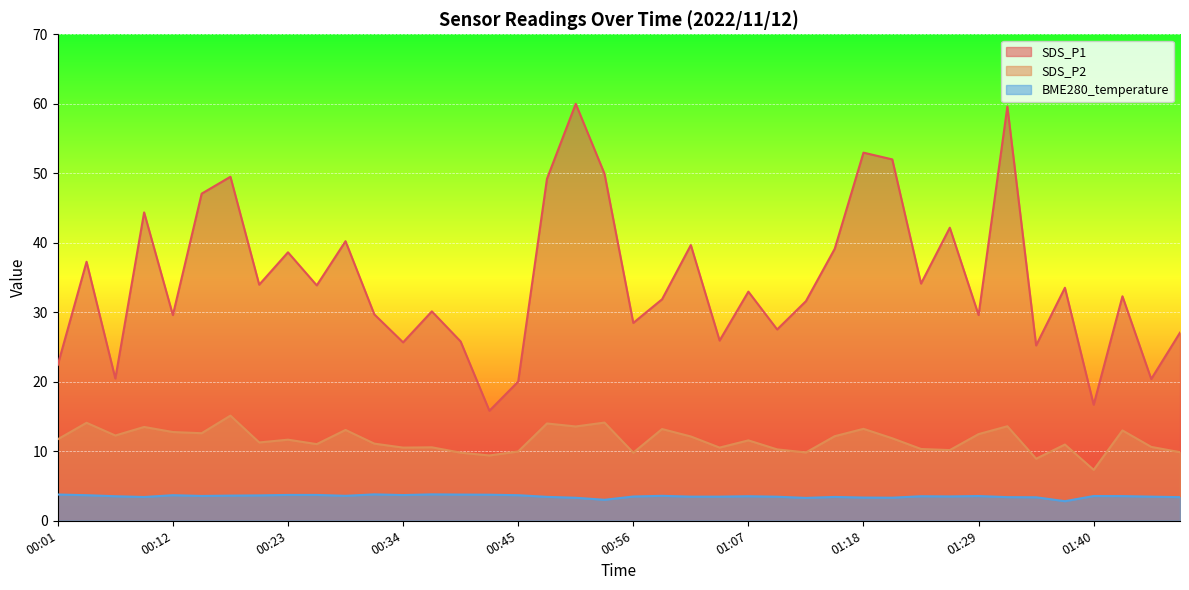

Reading right to left, list all the values displayed in this chart.

SDS_P1: 01:49=27.1	01:46=20.4	01:43=32.3	01:40=16.7	01:37=33.5	01:35=25.2	01:32=59.6	01:29=29.6	01:26=42.2	01:24=34.1	01:21=52.0	01:18=53.0	01:15=39.1	01:12=31.6	01:10=27.5	01:07=33.0	01:04=25.9	01:01=39.7	00:59=31.9	00:56=28.5	00:53=49.9	00:50=60.0	00:48=49.2	00:45=20.0	00:42=15.8	00:39=25.8	00:37=30.1	00:34=25.7	00:31=29.7	00:28=40.2	00:26=33.9	00:23=38.6	00:20=34.0	00:17=49.5	00:14=47.1	00:12=29.6	00:09=44.4	00:06=20.5	00:03=37.3	00:01=22.4
SDS_P2: 01:49=9.9	01:46=10.6	01:43=13.0	01:40=7.3	01:37=11.0	01:35=8.9	01:32=13.6	01:29=12.5	01:26=10.2	01:24=10.3	01:21=11.9	01:18=13.2	01:15=12.2	01:12=9.8	01:10=10.3	01:07=11.6	01:04=10.5	01:01=12.1	00:59=13.2	00:56=9.8	00:53=14.1	00:50=13.6	00:48=14.0	00:45=10.0	00:42=9.4	00:39=9.8	00:37=10.6	00:34=10.5	00:31=11.1	00:28=13.1	00:26=11.0	00:23=11.7	00:20=11.3	00:17=15.1	00:14=12.6	00:12=12.8	00:09=13.5	00:06=12.3	00:03=14.1	00:01=11.7
BME280_temperature: 01:49=3.4	01:46=3.5	01:43=3.5	01:40=3.6	01:37=2.8	01:35=3.4	01:32=3.4	01:29=3.6	01:26=3.5	01:24=3.5	01:21=3.3	01:18=3.3	01:15=3.4	01:12=3.3	01:10=3.5	01:07=3.5	01:04=3.5	01:01=3.5	00:59=3.6	00:56=3.5	00:53=3.0	00:50=3.3	00:48=3.4	00:45=3.7	00:42=3.8	00:39=3.8	00:37=3.8	00:34=3.7	00:31=3.8	00:28=3.6	00:26=3.7	00:23=3.7	00:20=3.6	00:17=3.6	00:14=3.6	00:12=3.7	00:09=3.4	00:06=3.5	00:03=3.7	00:01=3.8